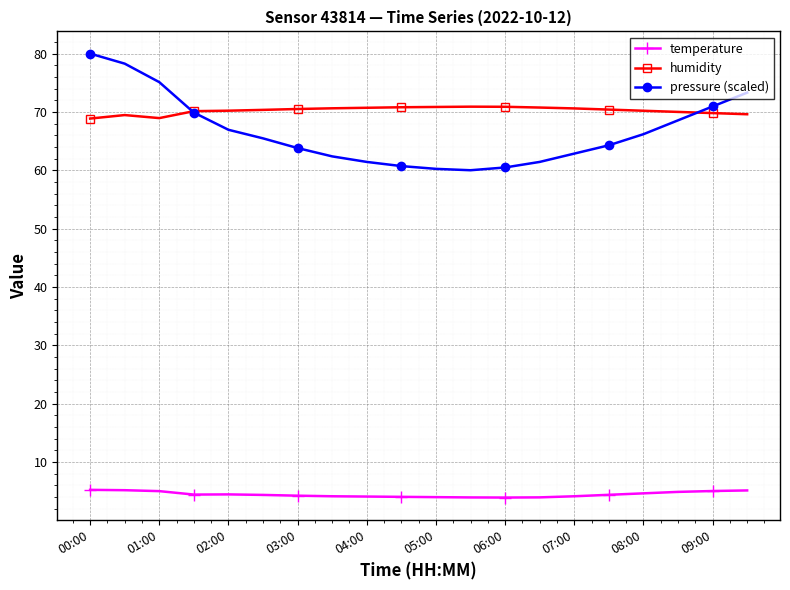

Which series has the largest total across all categories?

humidity